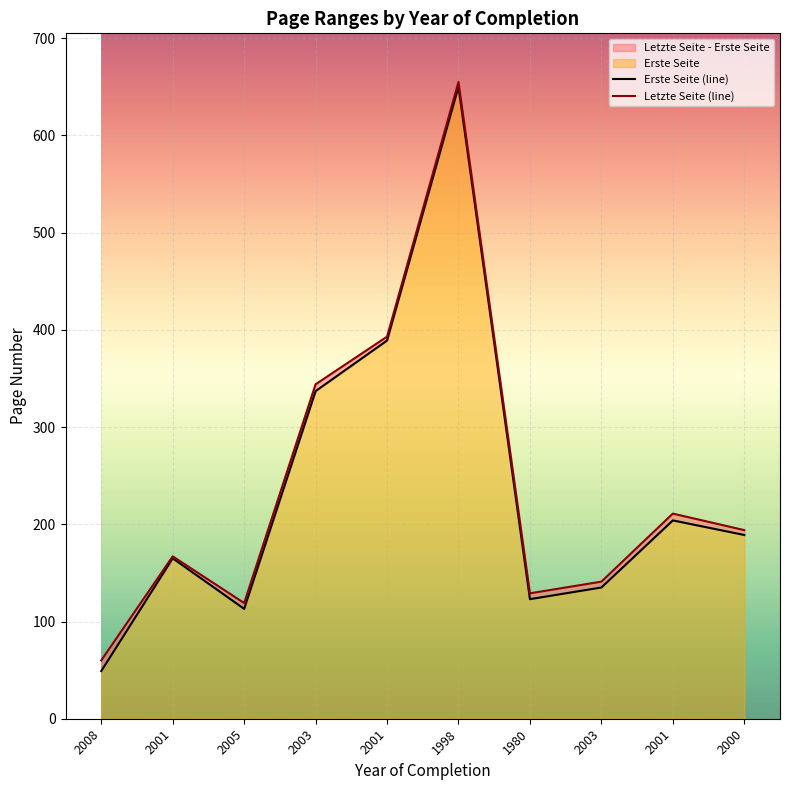

True or false: Erste Seite and Letzte Seite intersect in this chart.

False